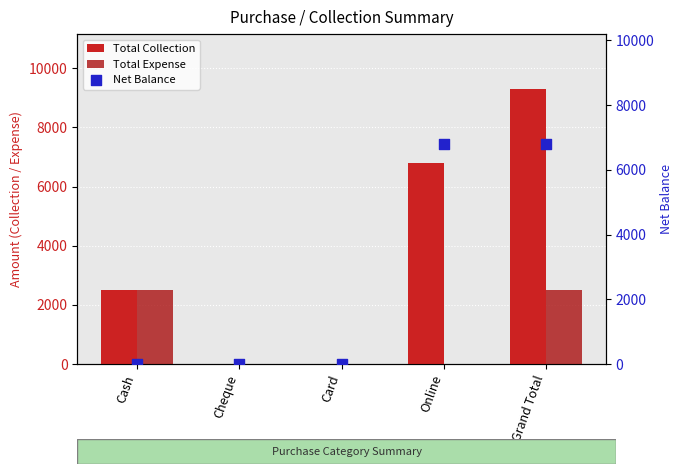

At how many categories does at least one series exceed 7902?

1